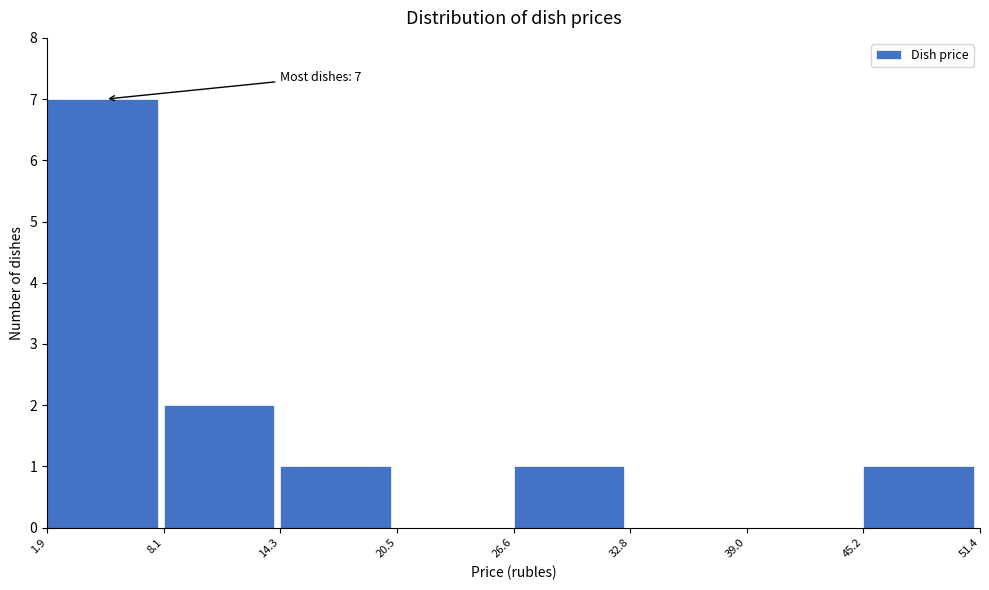

Over which range of the x-axis is the bar tallest?

1.9 to 8.1